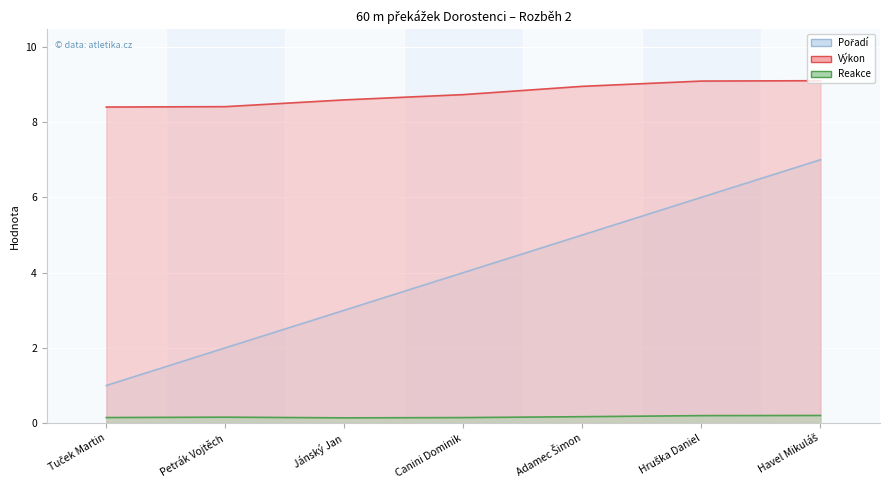

True or false: Pořadí and Reakce intersect in this chart.

False